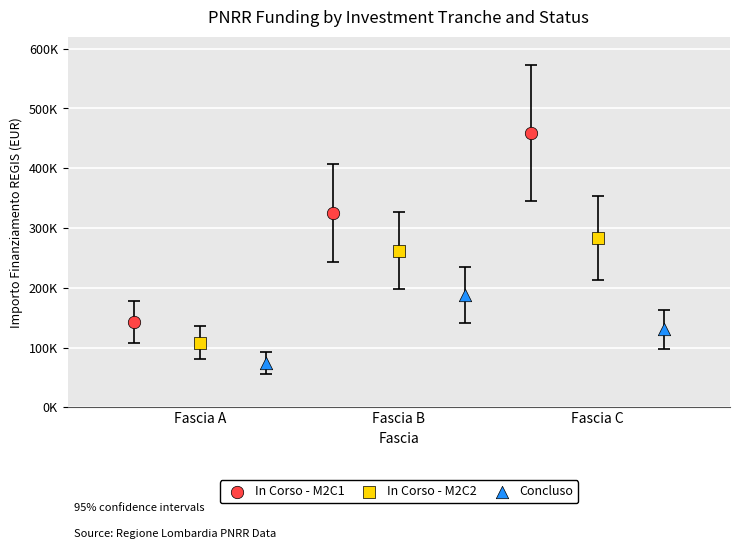

Which series has the largest Y range (max minus min)?

In Corso - M2C1